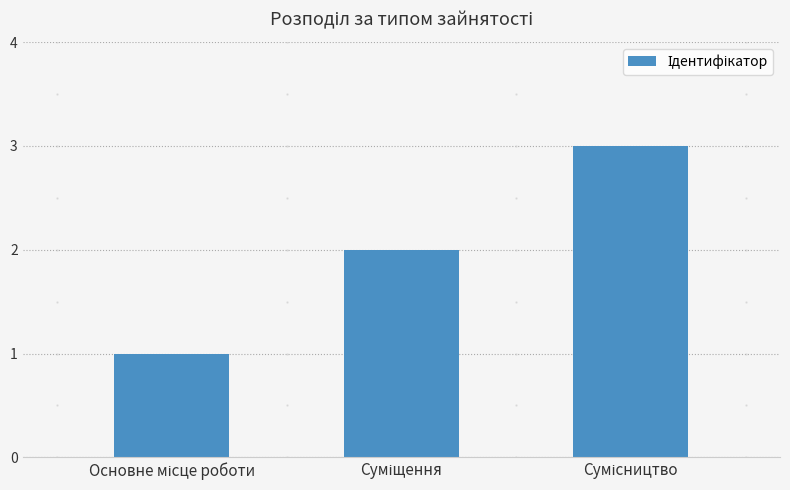

What is the sum of all values?

6